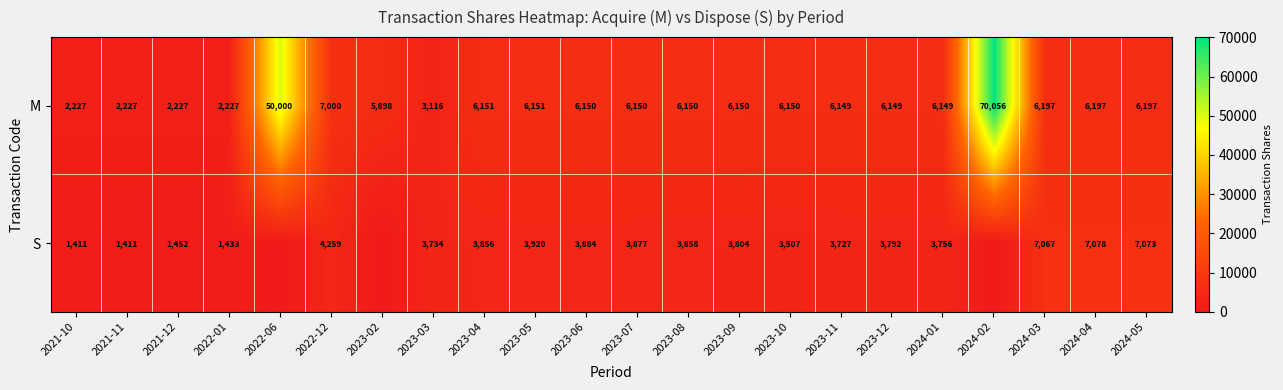

Rank the series at 2022-12 from highest to lowest value.

M, S